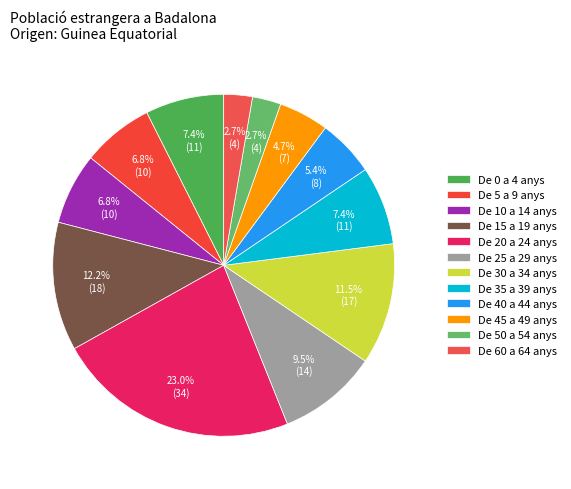

How many segments does this pie chart have?

12